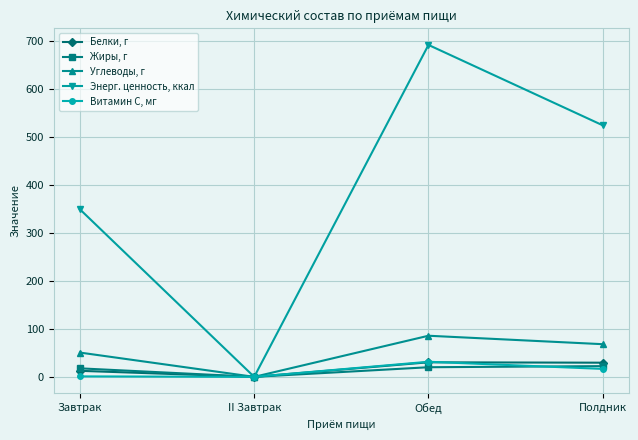

What position from the right is Завтрак?

4